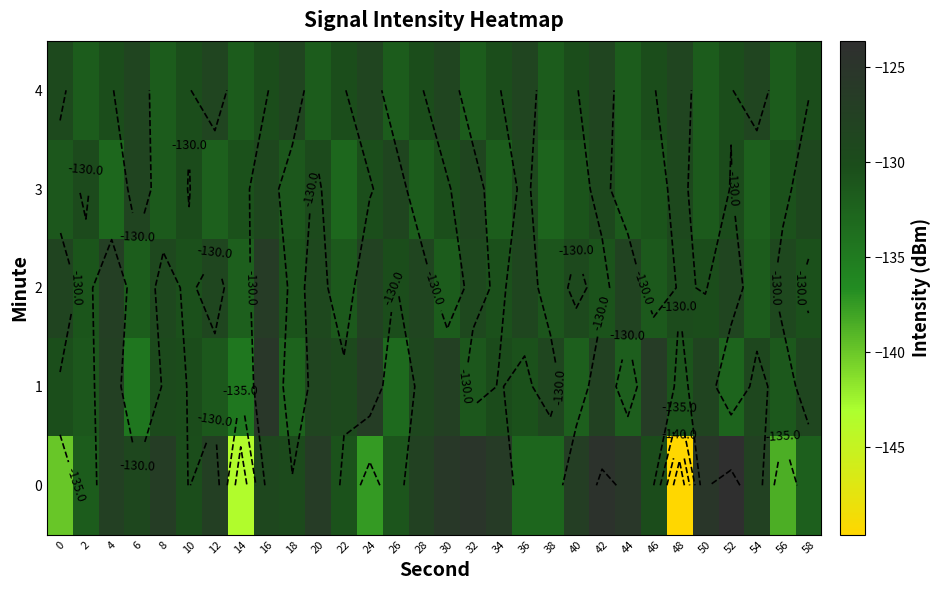

What is the difference between the highest and lowest values at 52?

9.0